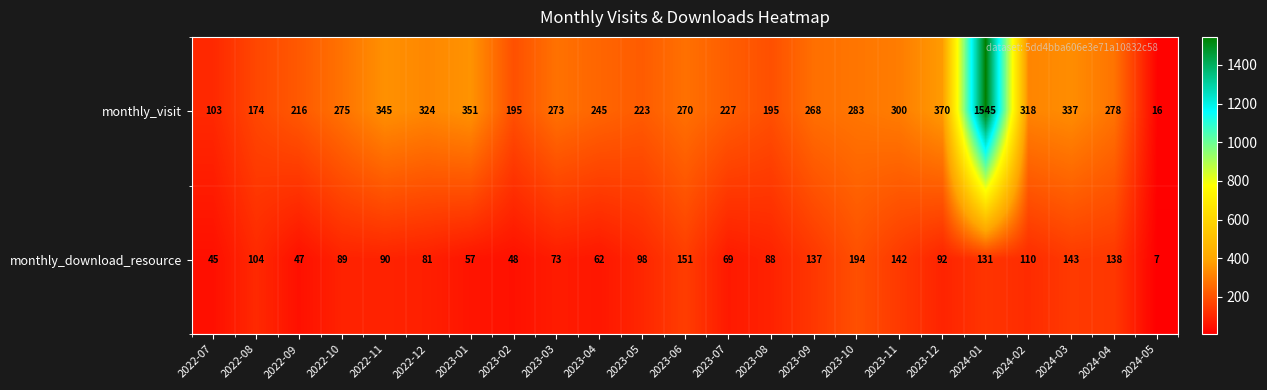

List the series in order of their peak value, highest first.

monthly_visit, monthly_download_resource